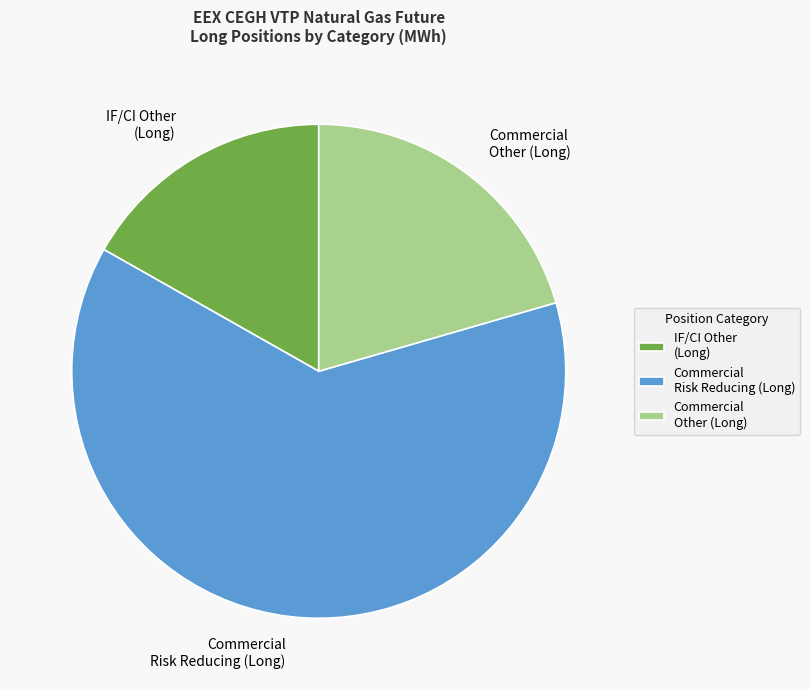

Between IF/CI Other (Long) and Commercial Risk Reducing (Long), which is larger?

Commercial Risk Reducing (Long)